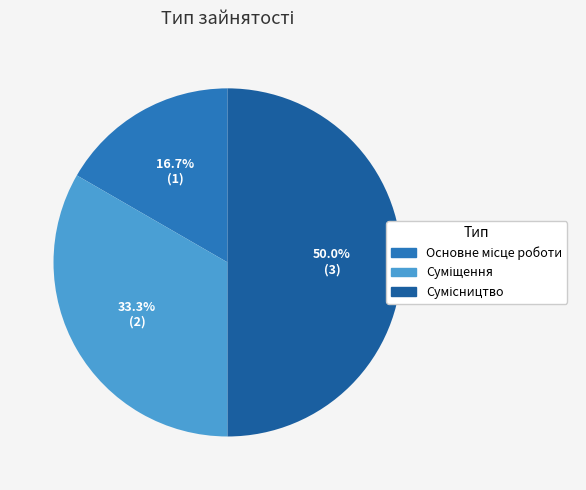

How many segments does this pie chart have?

3